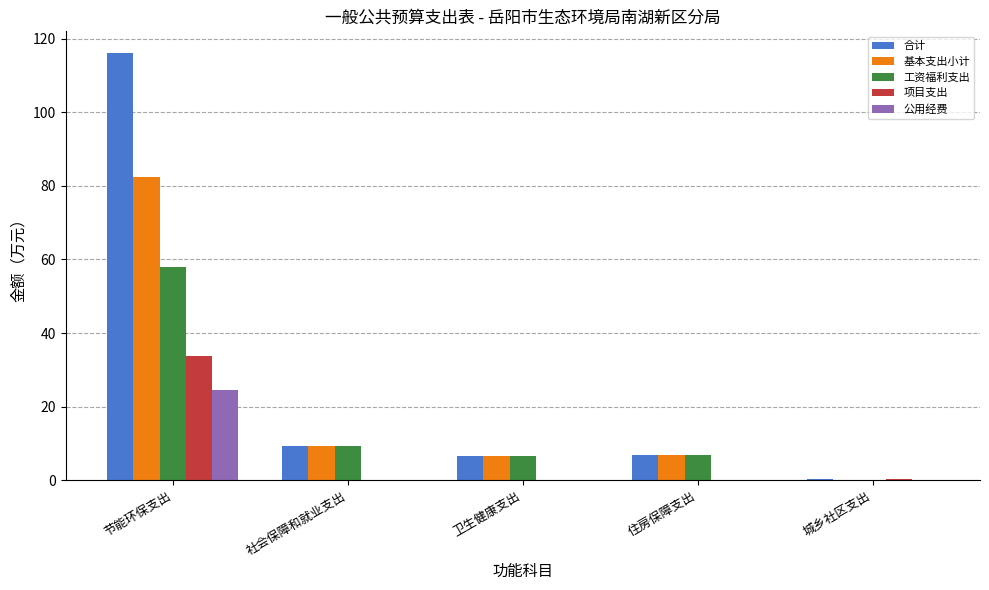

At which label does 工资福利支出 reach its peak?

节能环保支出